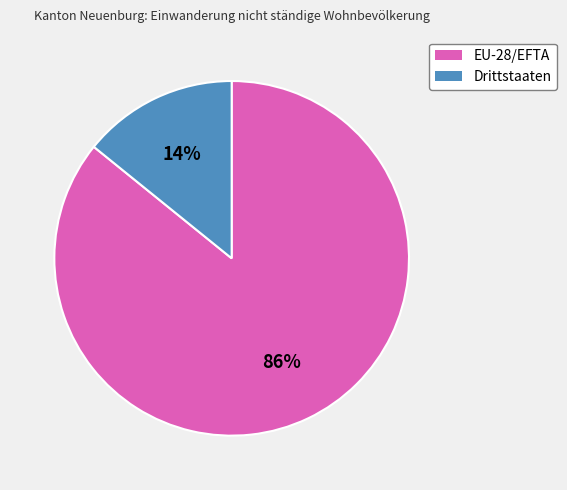

Count the number of slices in the pie.

2